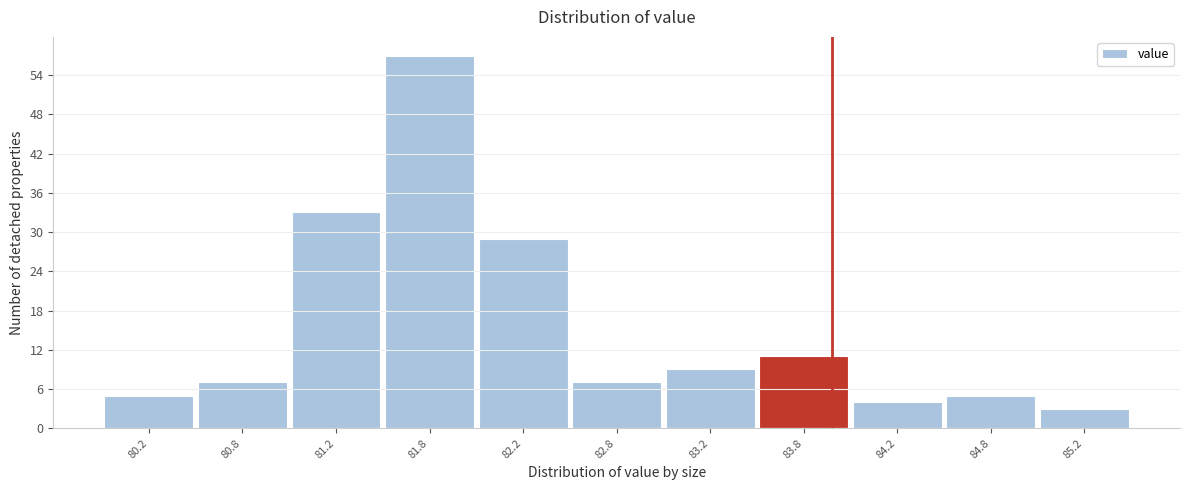

What is the height of the bar covering 84.0 to 84.5 on the x-axis? The values are not printed on the chart, so give them approximately, as read against the axis.

4